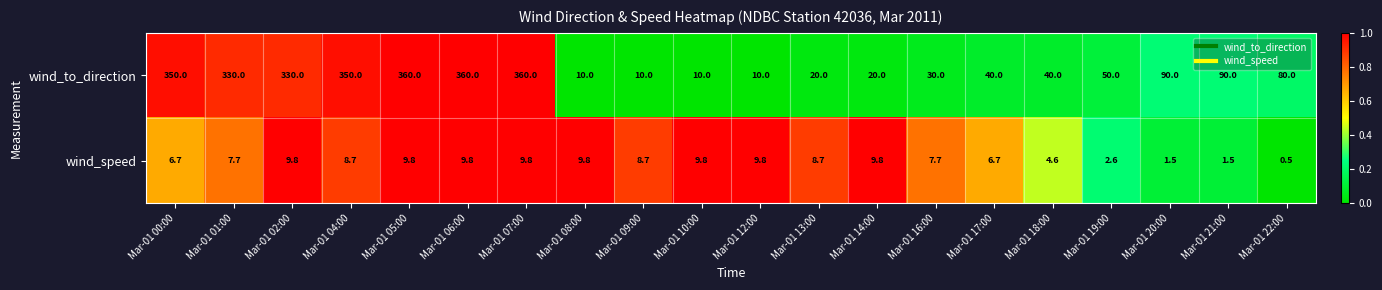

Which series changed the most between Mar-01 05:00 and Mar-01 10:00?

wind_to_direction